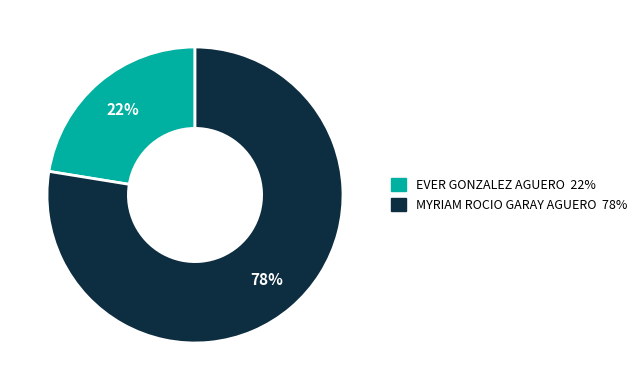

To the nearest percent, what is the average slice percentage?

50%